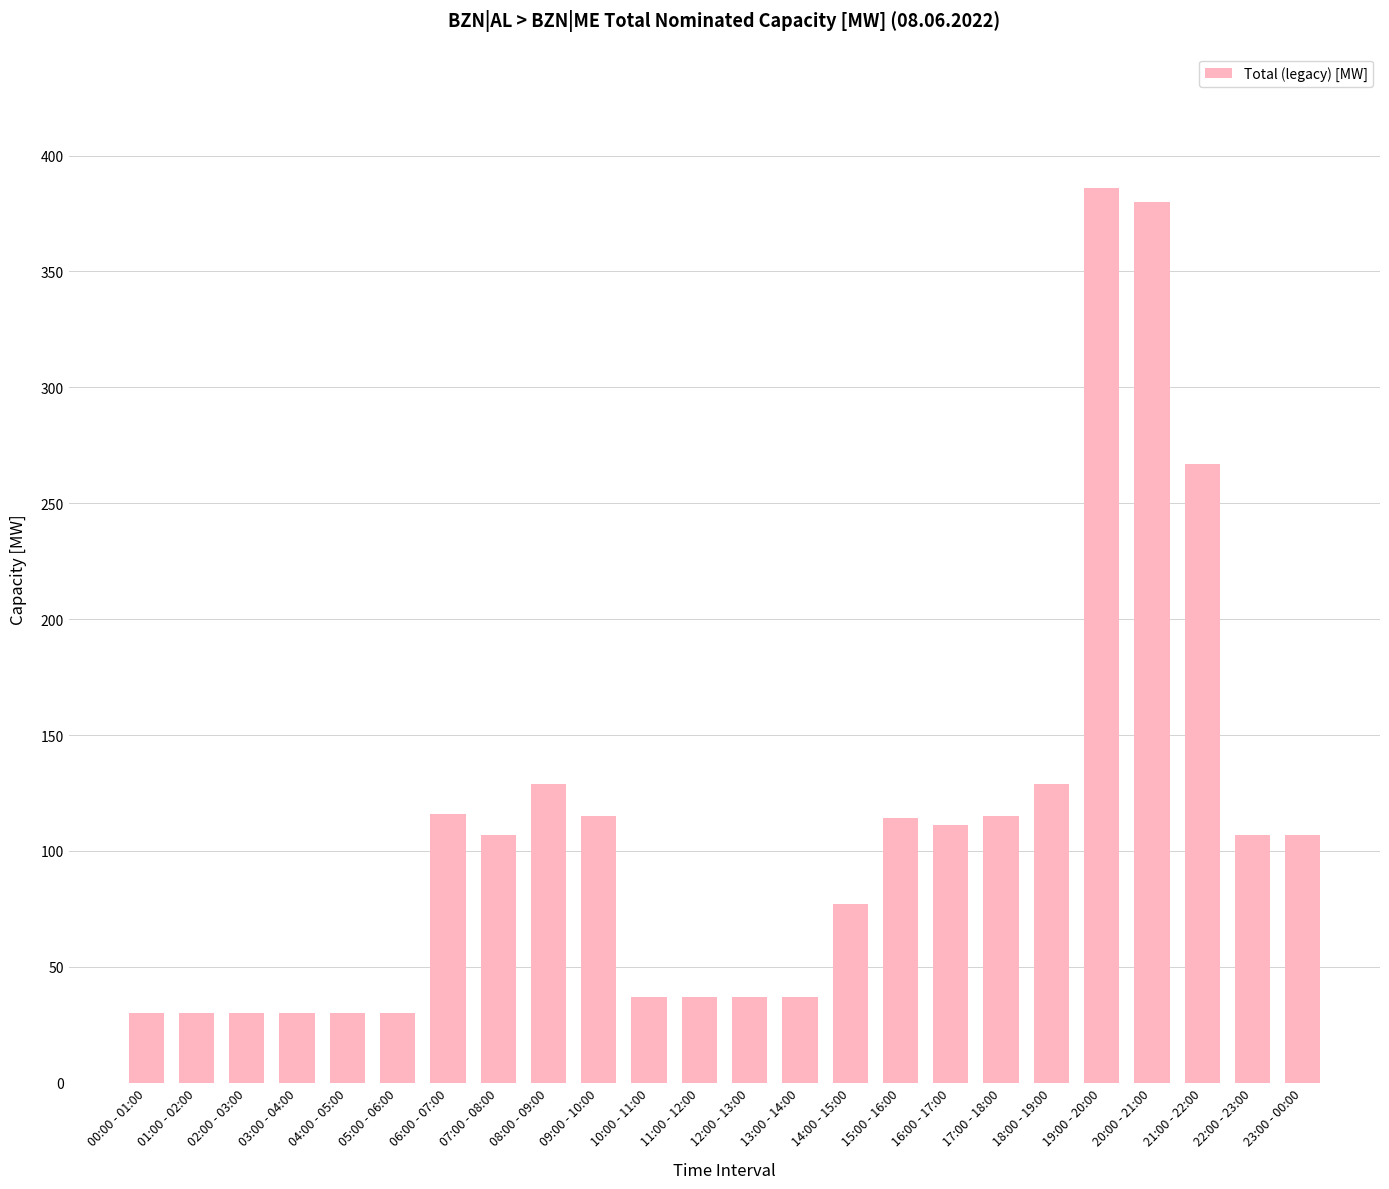

The value at 19:00 - 20:00 is 78. True or false?

False